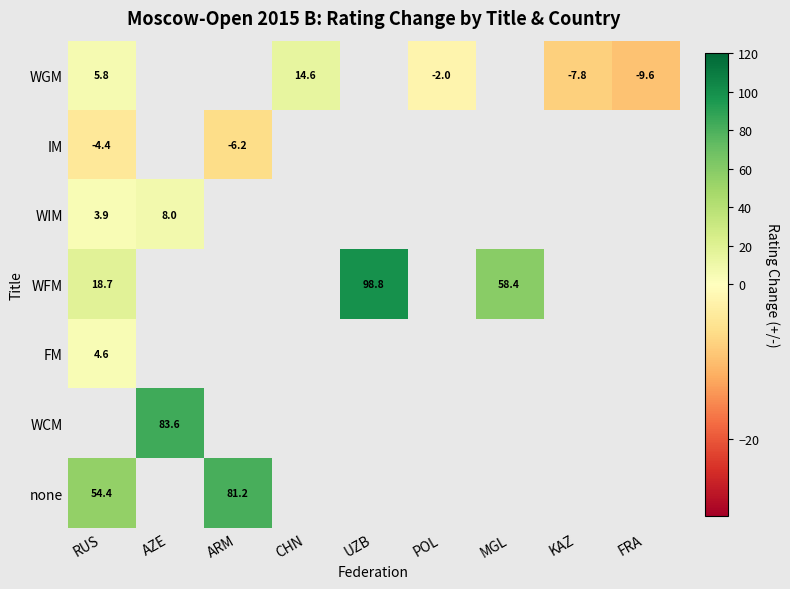

True or false: WFM has a value of 58.4 at MGL.

True